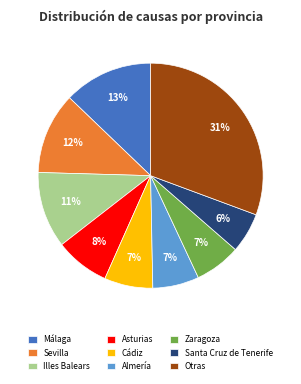

Combined, do Cádiz and Málaga account for over 50%?

No